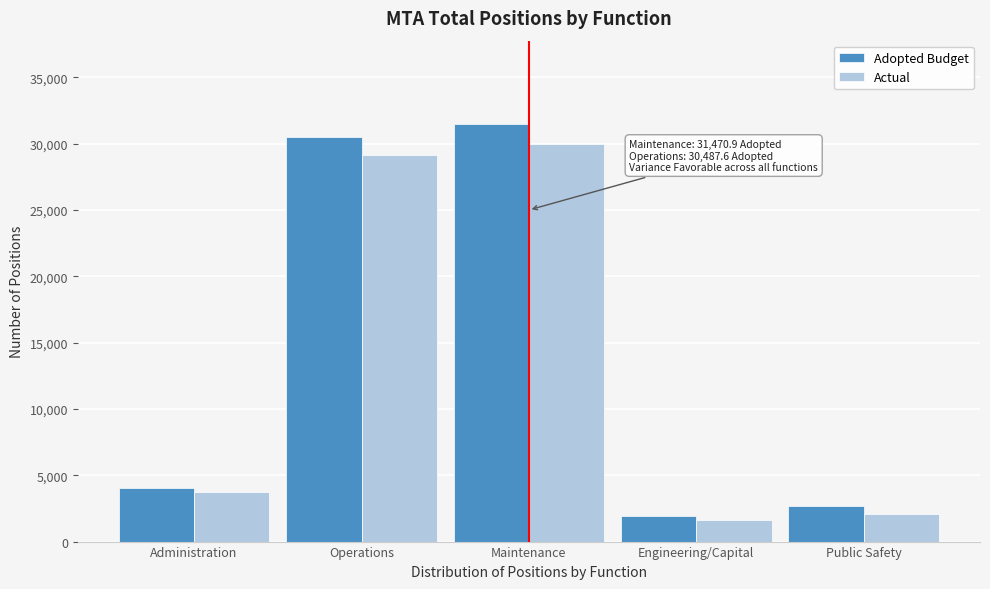

Reading right to left, what are all the values shown in this chart?

Adopted Budget: 2675.0	1933.7	31470.9	30487.6	4033.5
Actual: 2108.0	1621.6	29977.4	29122.9	3732.6